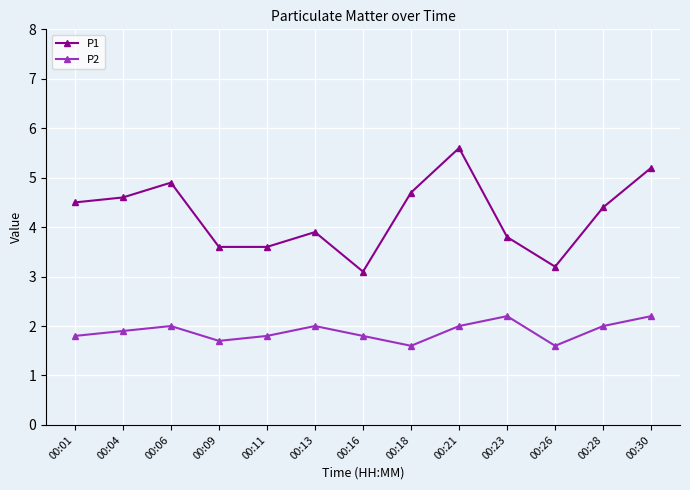

How many P2 values are between 1 and 2?

11